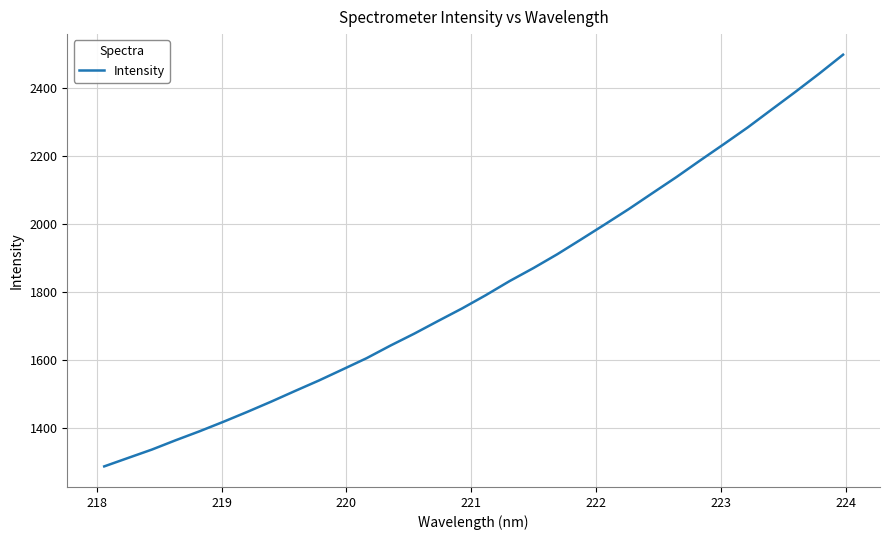

What is the minimum value shown in the chart?

1286.7